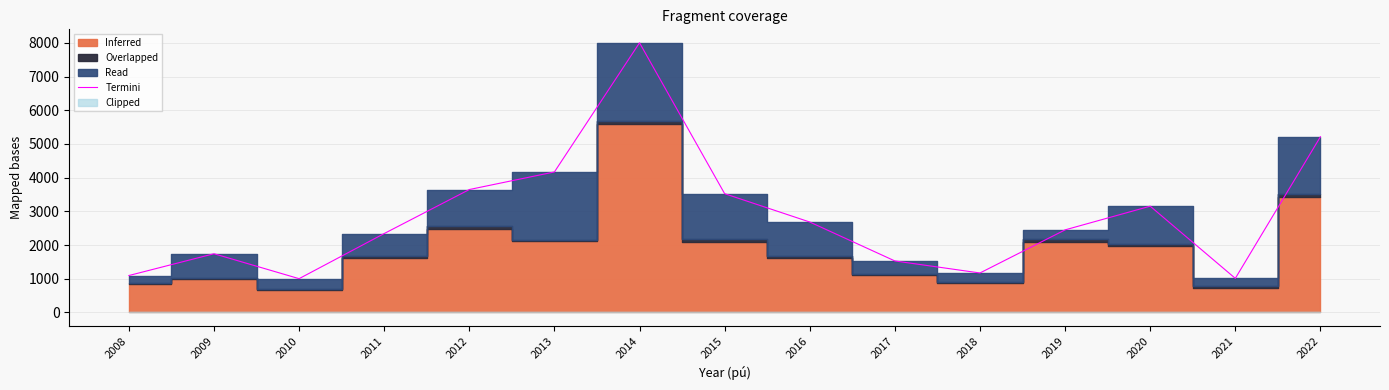

What is the sum of the values at 2022 and 2018?

6384